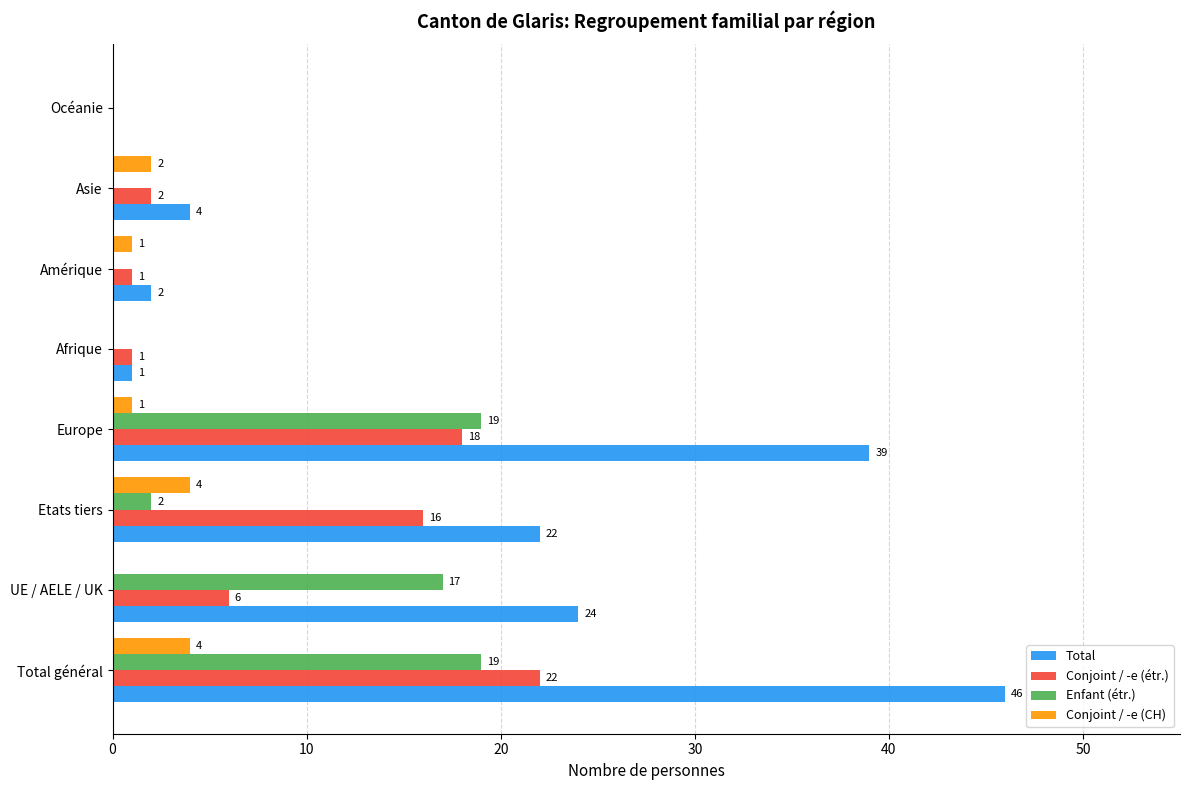

At which label is Conjoint / -e (étr.) closest to 11?

UE / AELE / UK